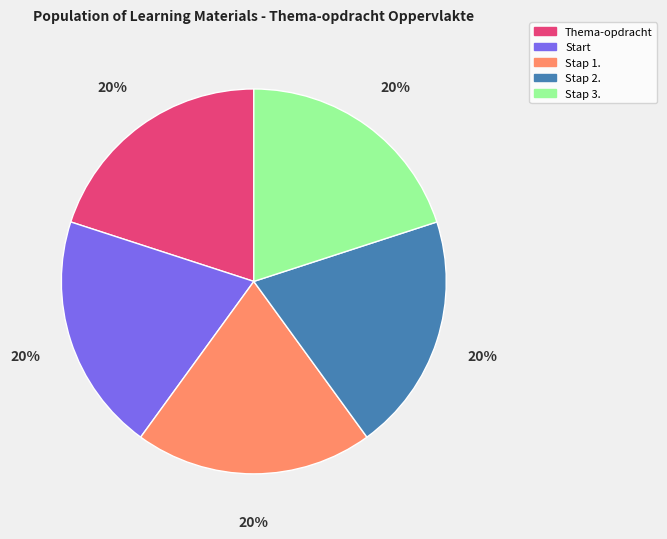

To the nearest percent, what portion does Stap 3. represent?

20%